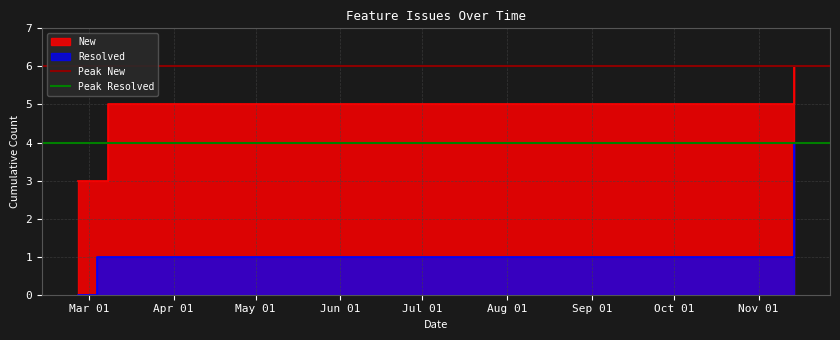

What is the sum of the Peak Resolved values at Mar 01 and Apr 01?

8